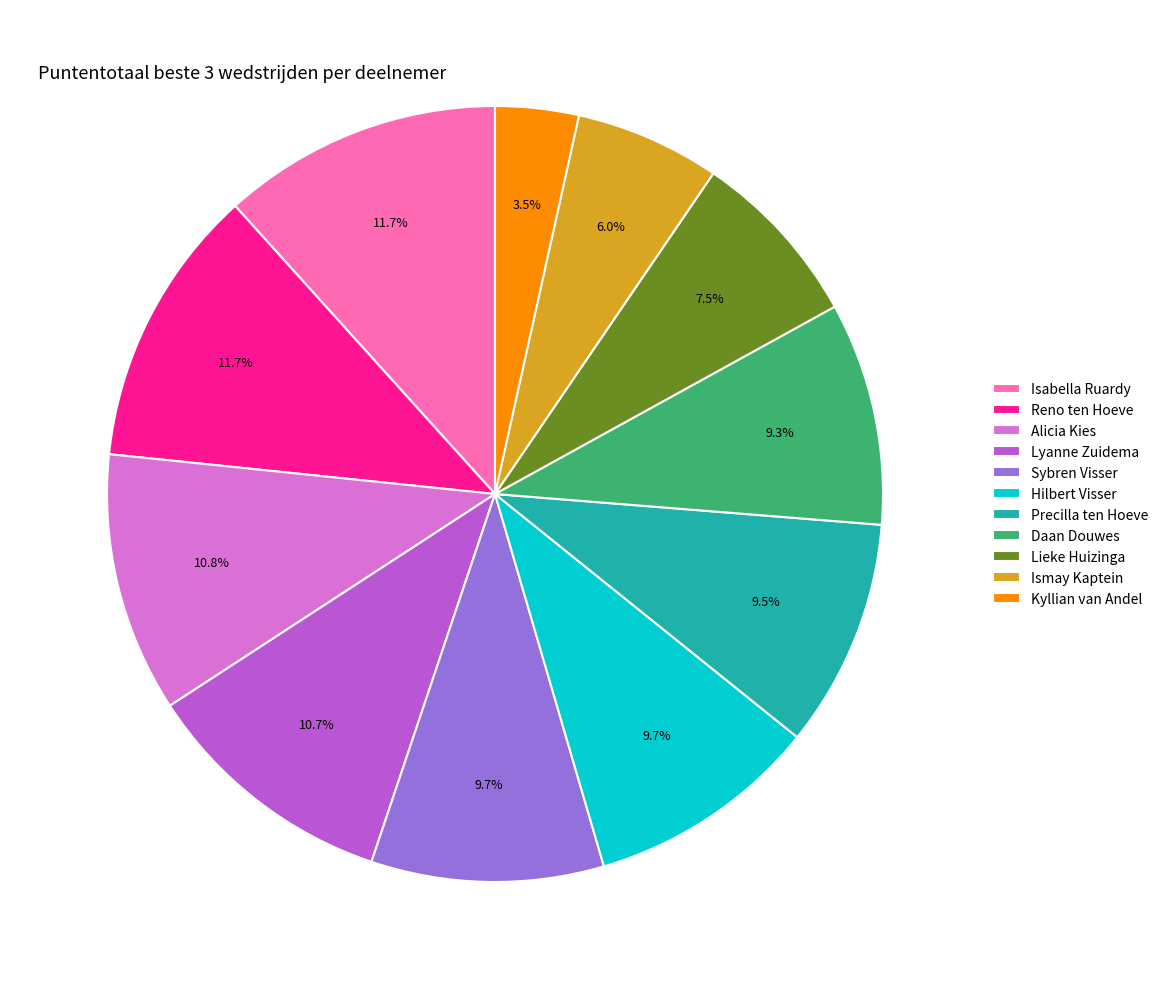

Which category has the smallest portion of the pie?

Kyllian van Andel